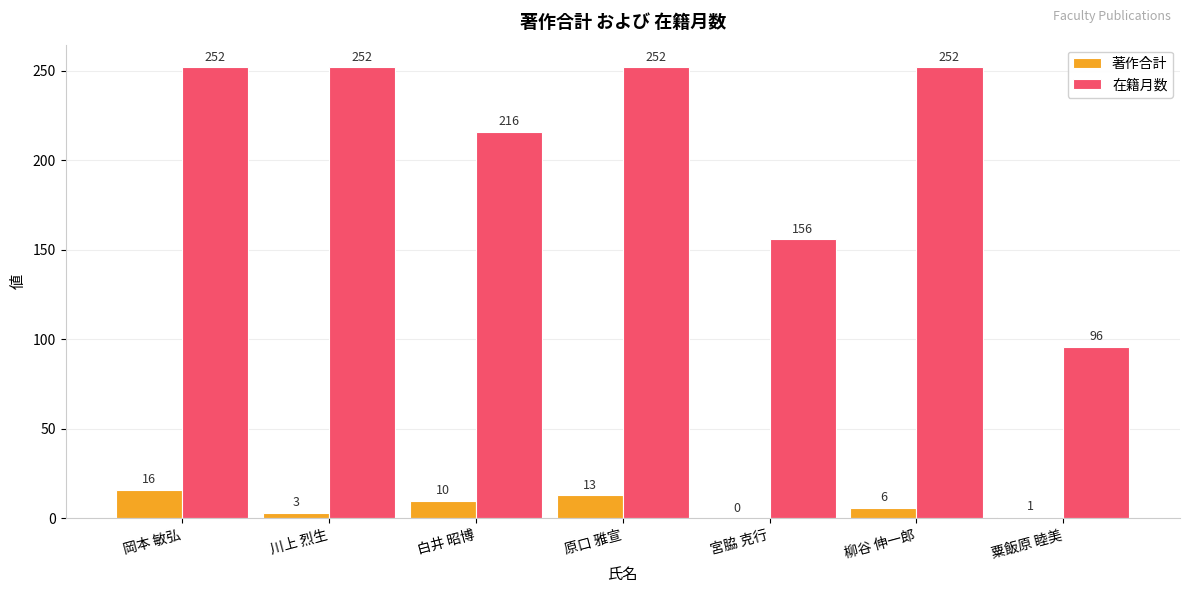

What is the highest value of the 在籍月数 series?

252